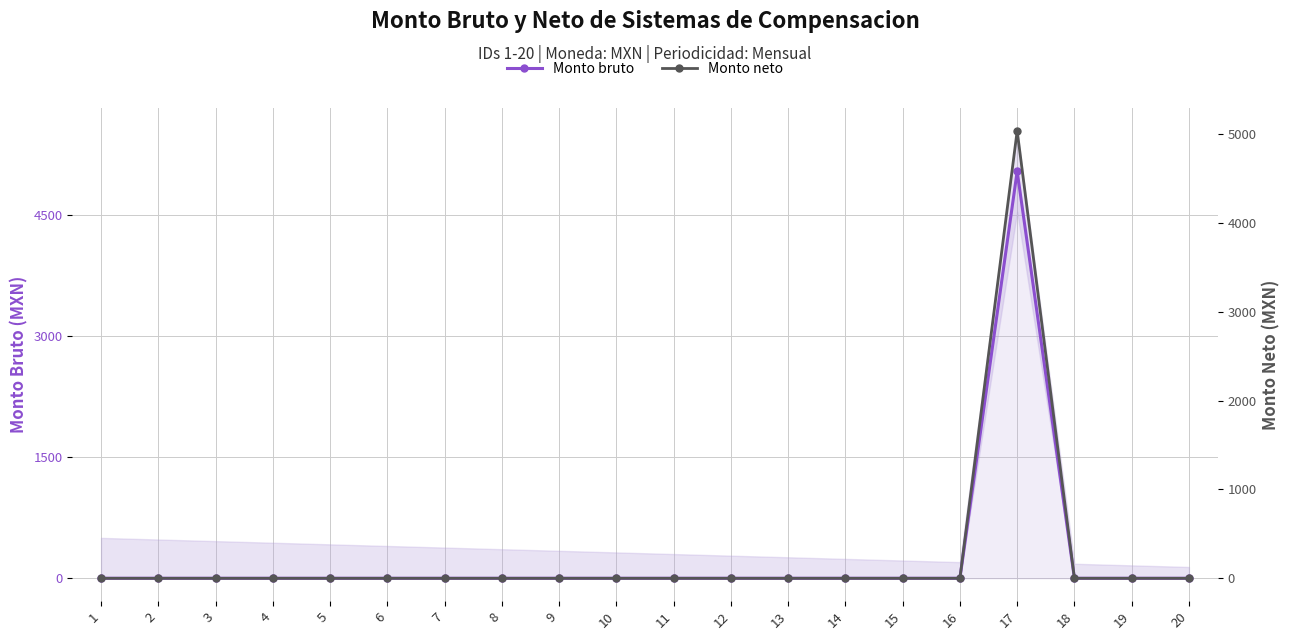

Rank the series at 8 from lowest to highest value.

Monto bruto, Monto neto